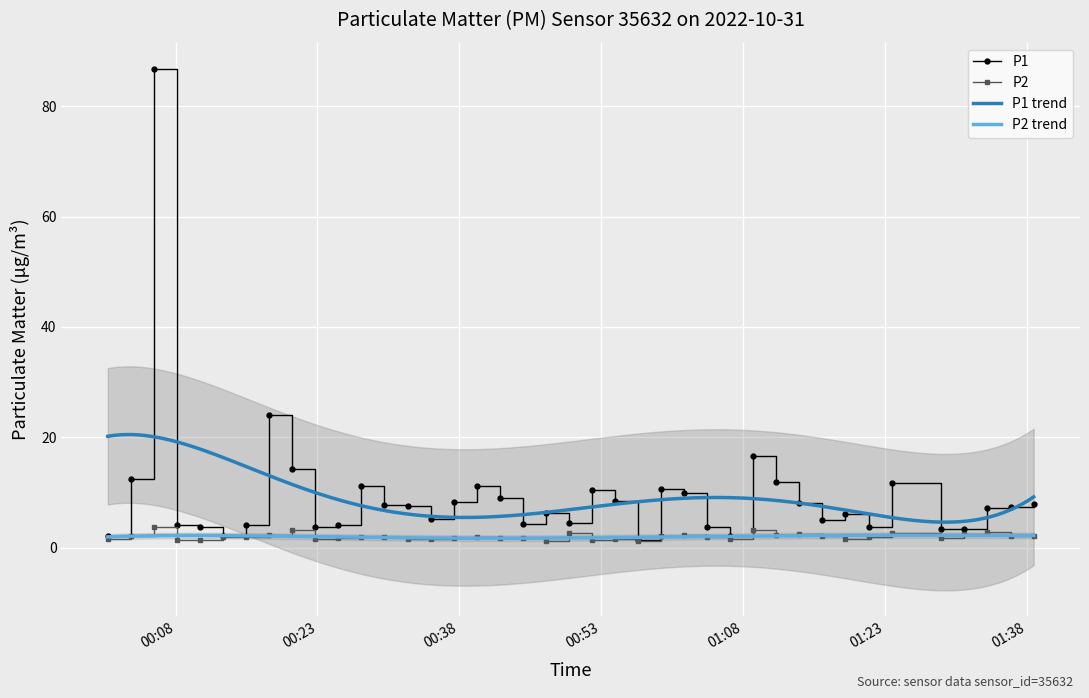

True or false: P1 has more than 2 interior local peaks.

True